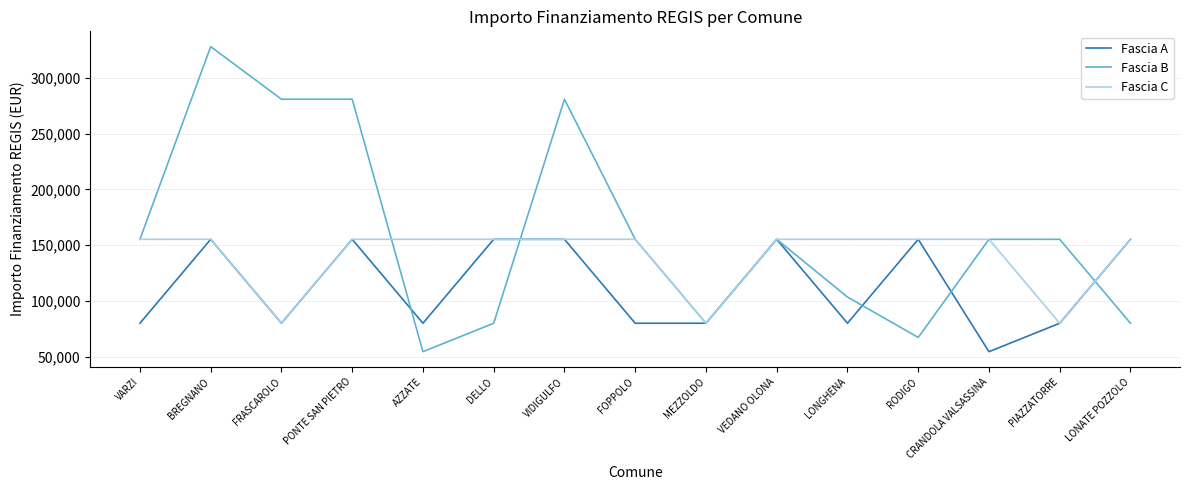

Rank the series by their average value, from highest to lowest.

Fascia B, Fascia C, Fascia A